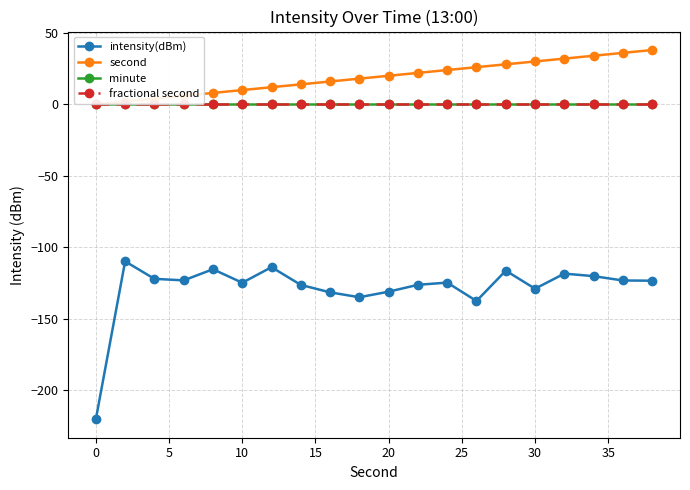

Is this an area chart (filled region under the line)?

No